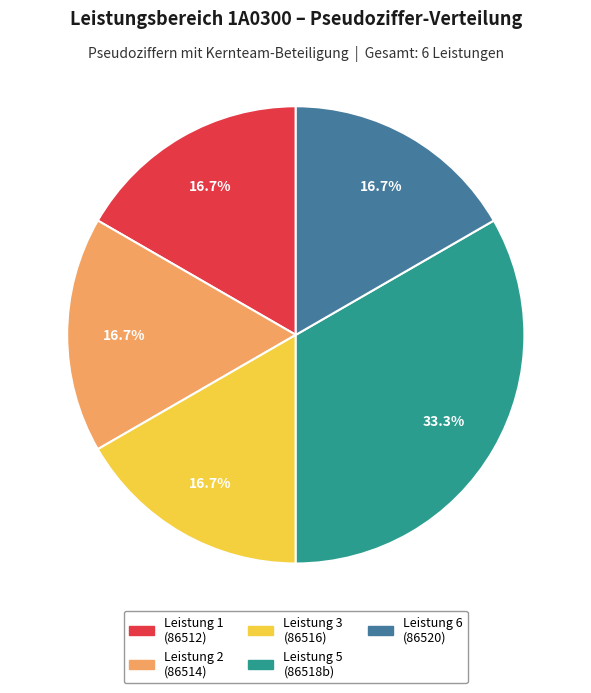

Is there any slice that represents more than half of the pie?

No